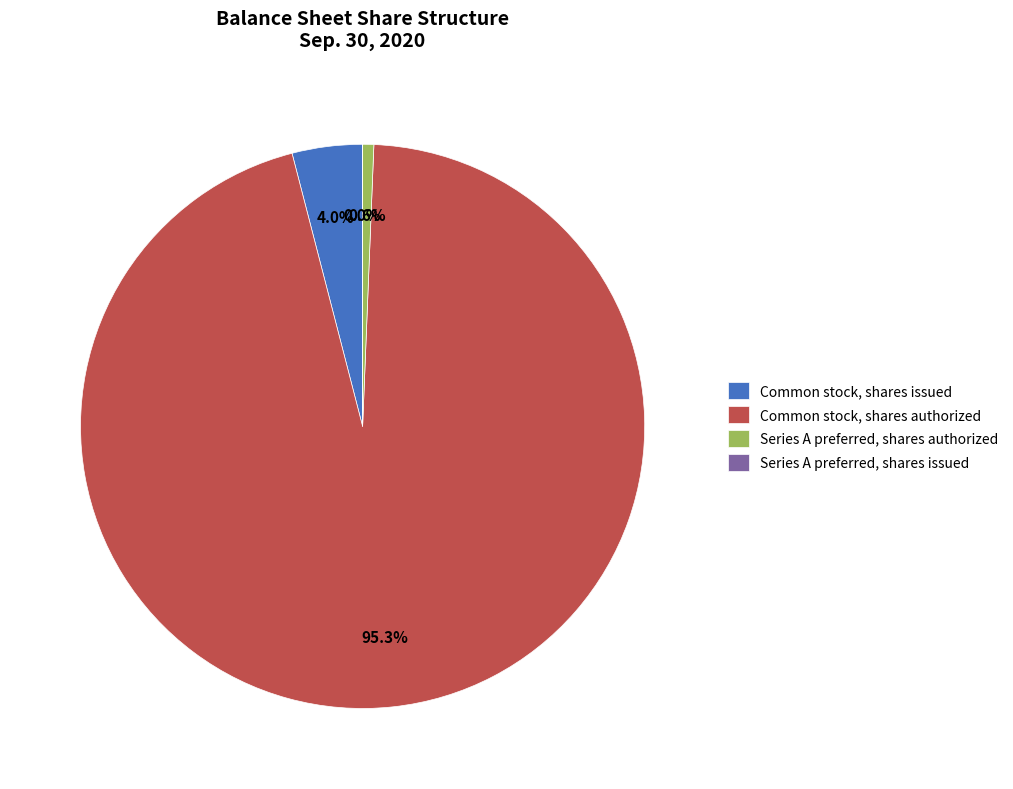

Combined, what portion of the pie is Common stock, shares authorized and Series A preferred, shares authorized?

96.0%